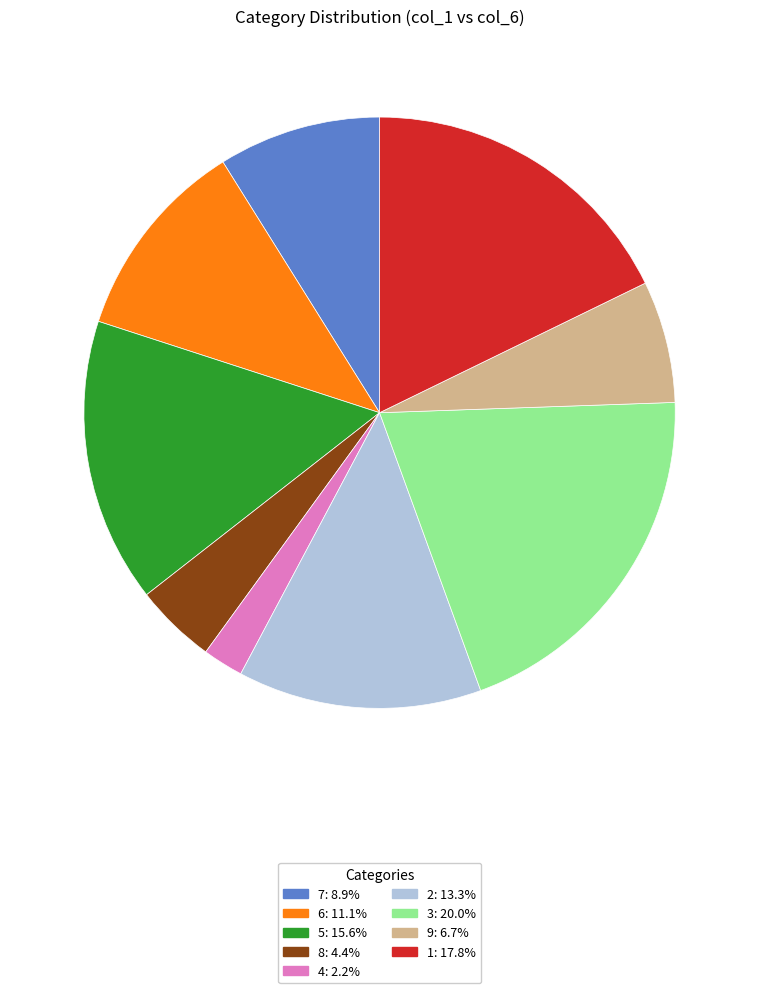

How many segments does this pie chart have?

9